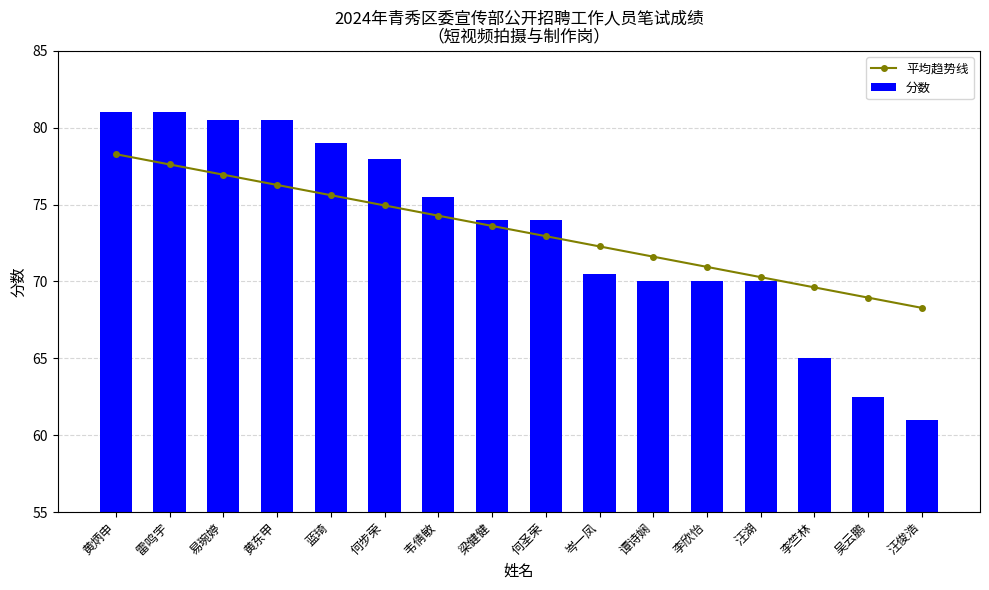

Rank the categories by 平均趋势线 value from lowest to highest.

汪俊浩, 吴云鹏, 李竺林, 汪湖, 李欣怡, 谭诗娴, 岑一凤, 何圣荣, 梁健健, 韦倩敏, 何步荣, 蓝琦, 黄东甲, 易琬婷, 雷鸣宇, 黄炳申